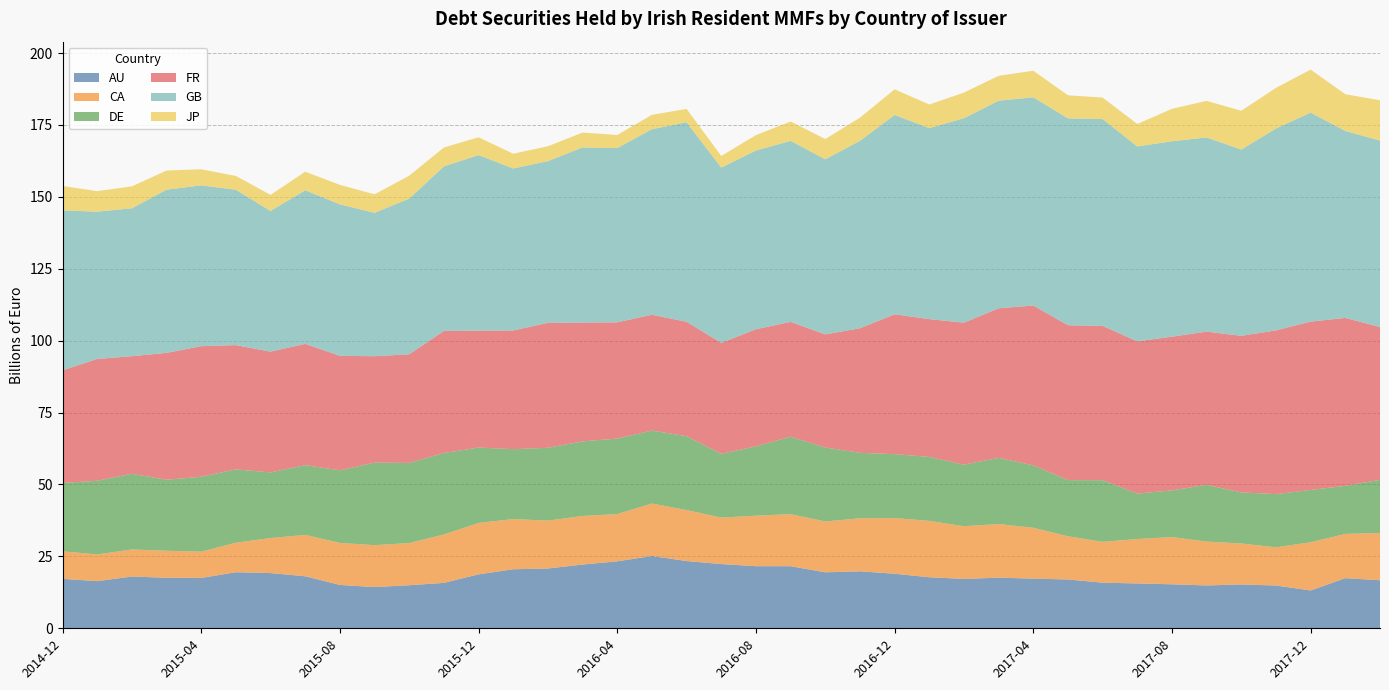

Reading left to right, extract all data points from this chart.

AU: 17.2	16.4	18.0	17.6	17.5	19.5	19.2	18.1	15.1	14.3	15.0	15.8	18.8	20.5	20.8	22.2	23.3	25.1	23.4	22.3	21.6	21.6	19.5	19.8	19.0	17.7	17.2	17.6	17.3	17.0	15.9	15.6	15.3	14.9	15.2	14.9	13.2	17.4	16.7
CA: 9.6	9.3	9.4	9.4	9.1	10.3	12.2	14.4	14.6	14.6	14.7	16.8	17.9	17.5	16.6	16.9	16.4	18.2	17.7	16.1	17.6	18.1	17.7	18.4	19.4	19.6	18.3	18.6	17.7	15.0	14.2	15.4	16.4	15.3	14.2	13.3	16.7	15.4	16.4
DE: 23.8	25.6	26.3	24.7	26.1	25.5	22.8	24.3	25.2	28.7	27.9	28.3	26.2	24.3	25.3	25.9	26.2	25.4	25.7	22.2	24.1	26.9	25.7	22.8	22.2	22.2	21.4	23.0	21.7	19.5	21.4	15.8	16.2	19.7	17.8	18.5	18.2	16.7	18.5
FR: 39.2	42.3	40.9	44.1	45.4	43.2	42.0	42.2	39.8	37.0	37.8	42.4	40.6	41.3	43.5	41.3	40.4	40.3	39.8	38.6	40.7	39.9	39.3	43.3	48.6	47.9	49.4	52.0	55.6	53.9	53.6	52.9	53.4	53.3	54.4	56.9	58.5	58.4	53.1
GB: 55.6	51.2	51.4	56.7	55.9	54.0	48.9	53.4	52.7	49.9	54.1	57.2	61.0	56.3	56.2	60.9	60.6	64.5	69.4	60.9	62.1	62.9	60.9	65.2	69.3	66.4	71.1	72.2	72.4	71.9	71.9	67.8	67.9	67.5	64.7	70.2	72.7	65.0	64.8
JP: 8.5	7.1	7.6	6.6	5.6	4.8	5.6	6.5	6.8	6.4	8.0	6.6	6.2	5.1	5.2	5.2	4.6	5.0	4.6	4.0	5.4	6.7	7.0	8.0	8.9	8.2	8.9	8.6	9.2	8.0	7.5	7.8	11.3	12.7	13.5	14.1	15.0	12.8	14.0